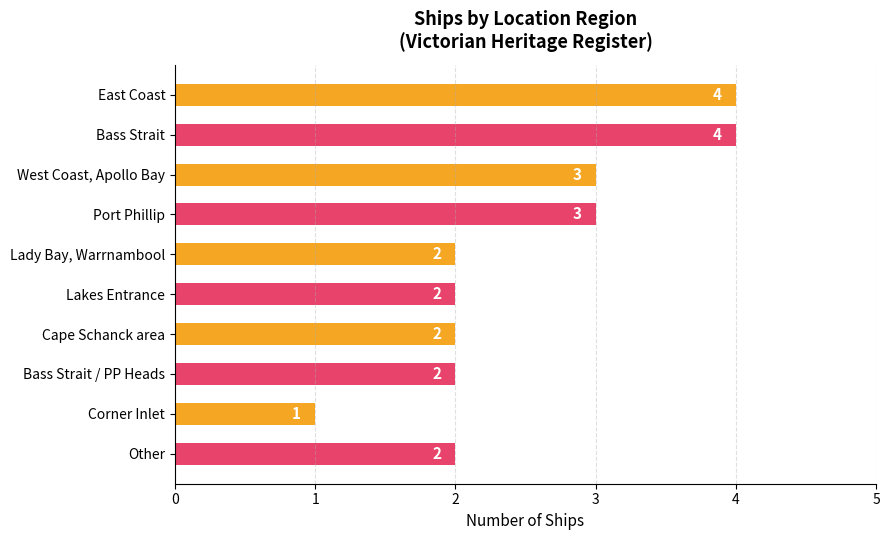

What is the sum of all values?

25